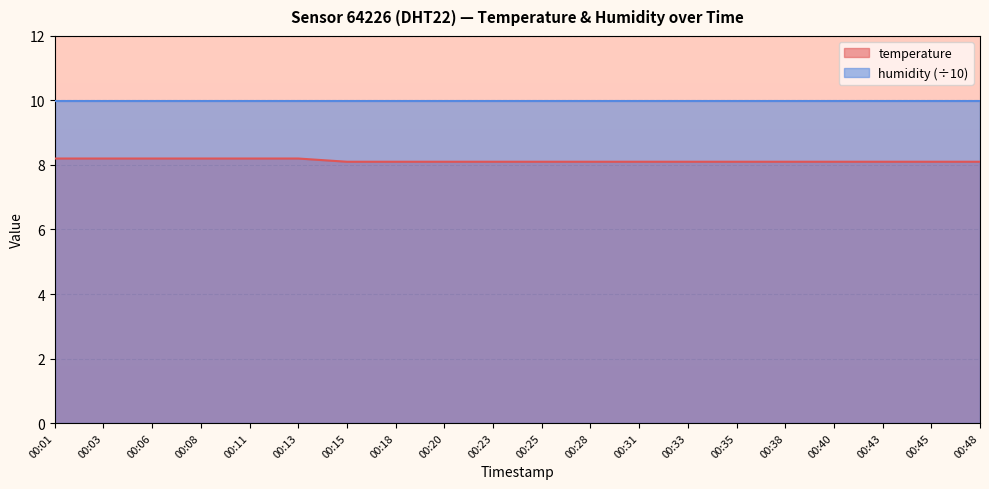

Count the number of data series in this chart.

2